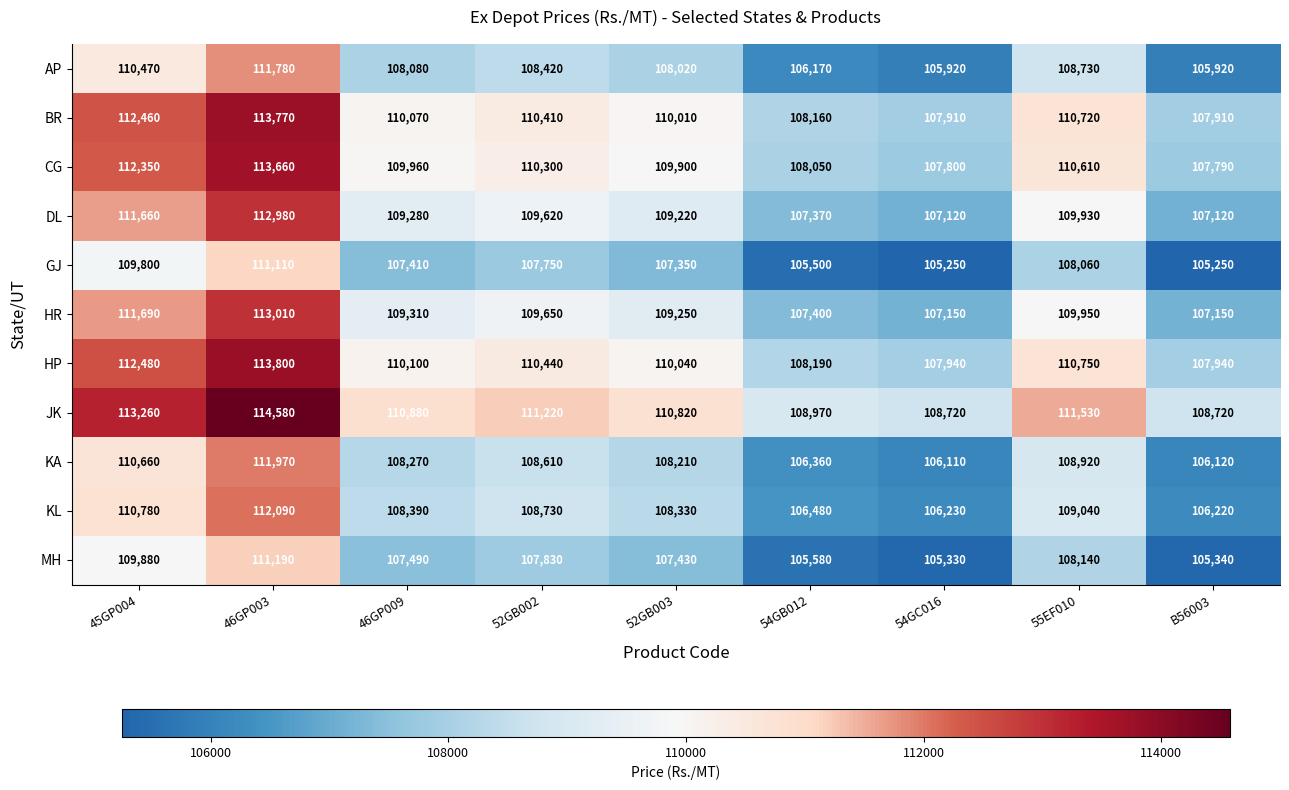

What is the lowest value of the HR series?

107150